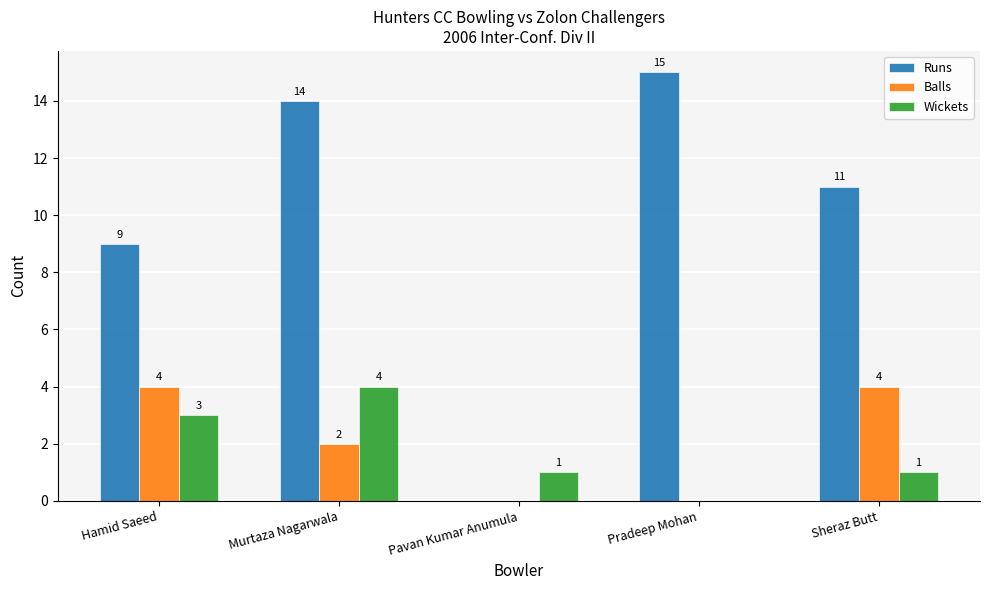

Reading left to right, list all the values displayed in this chart.

Runs: Hamid Saeed=9	Murtaza Nagarwala=14	Pavan Kumar Anumula=0	Pradeep Mohan=15	Sheraz Butt=11
Balls: Hamid Saeed=4	Murtaza Nagarwala=2	Pavan Kumar Anumula=0	Pradeep Mohan=0	Sheraz Butt=4
Wickets: Hamid Saeed=3	Murtaza Nagarwala=4	Pavan Kumar Anumula=1	Pradeep Mohan=0	Sheraz Butt=1